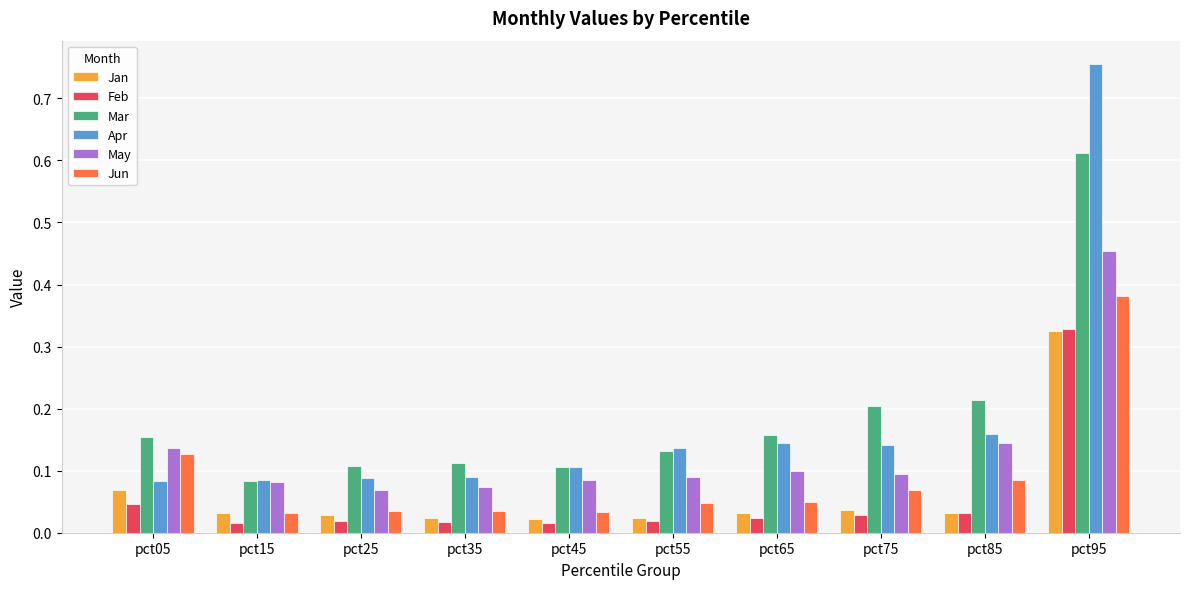

Which series has the largest range (max minus min)?

Apr